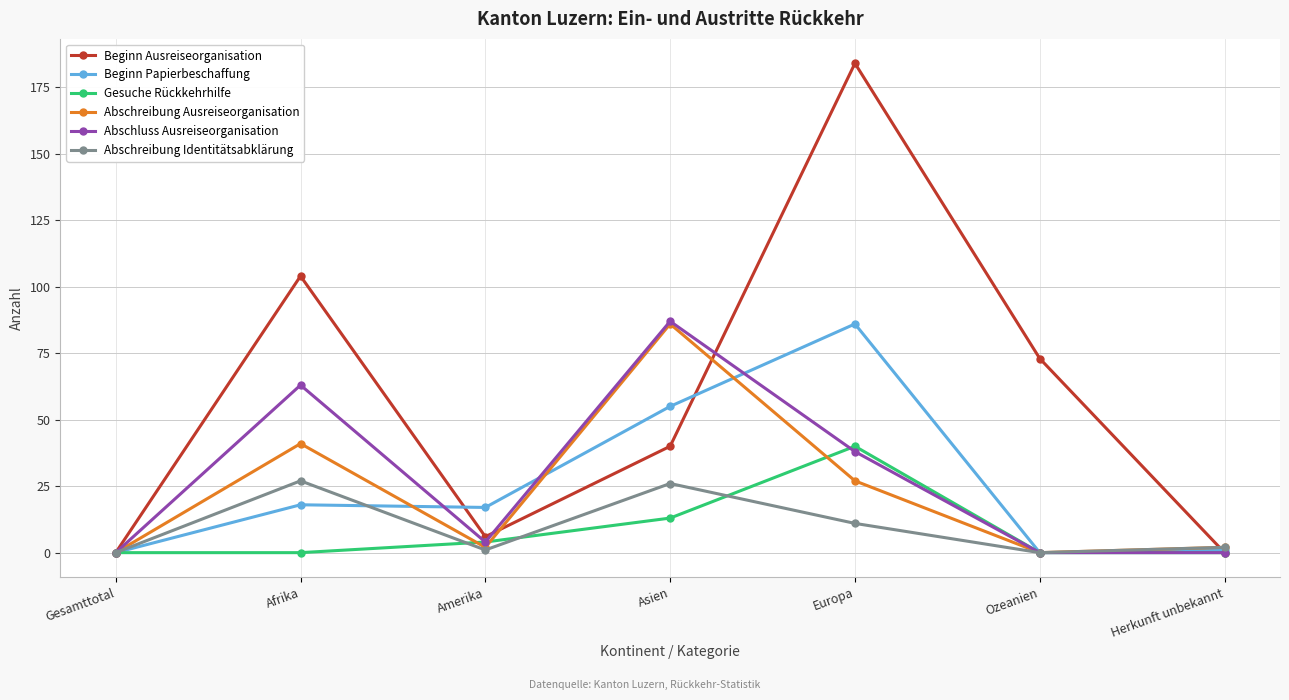

What is the approximate value of Abschreibung Identitätsabklärung at Amerika?

1